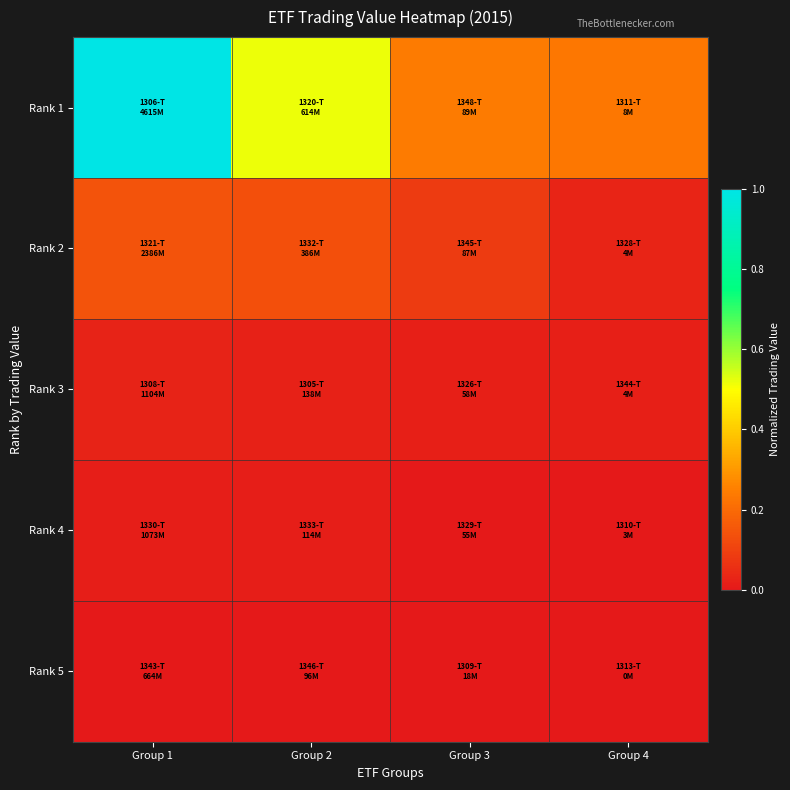

Reading left to right, list all the values displayed in this chart.

Rank 1: Group 1=1.0	Group 2=0.5	Group 3=0.2	Group 4=0.2
Rank 2: Group 1=0.1	Group 2=0.1	Group 3=0.1	Group 4=0.0
Rank 3: Group 1=0.0	Group 2=0.0	Group 3=0.0	Group 4=0.0
Rank 4: Group 1=0.0	Group 2=0.0	Group 3=0.0	Group 4=0.0
Rank 5: Group 1=0.0	Group 2=0.0	Group 3=0.0	Group 4=0.0